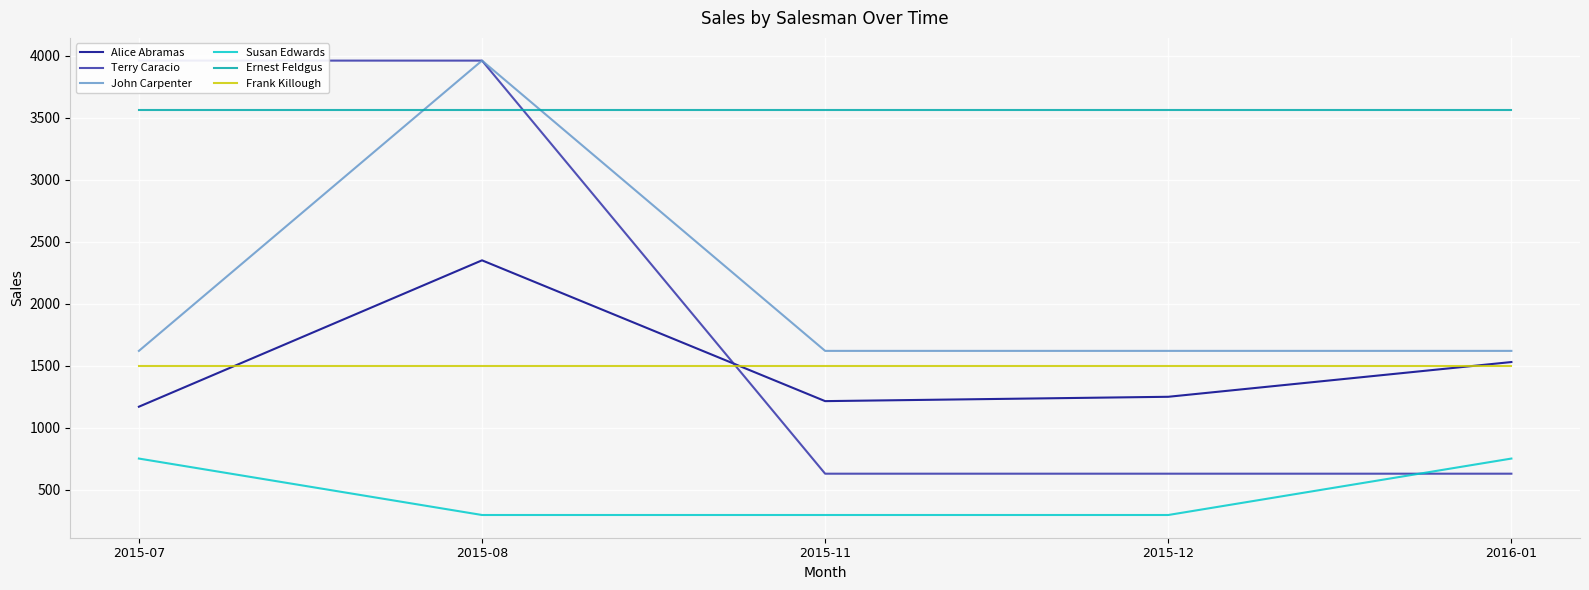

How many times do Frank Killough and Terry Caracio cross each other?

1